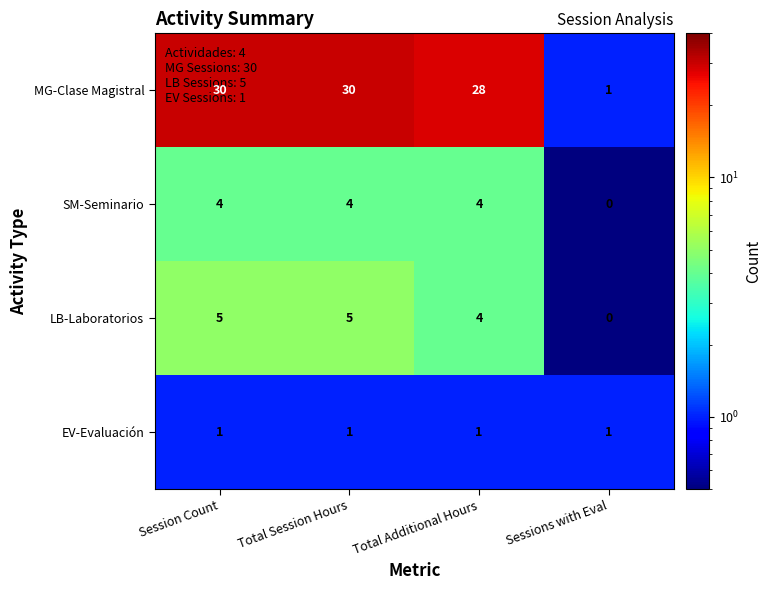

The MG-Clase Magistral series shows 1 at Sessions with Eval. True or false?

True